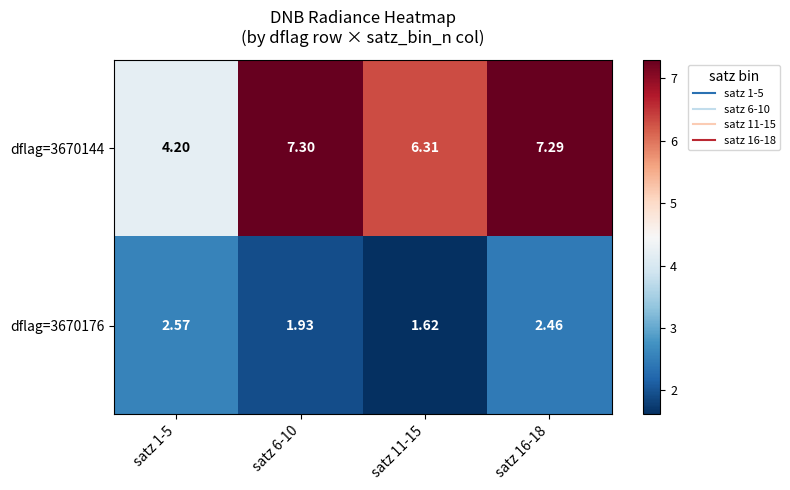

Is the value of dflag=3670176 at satz 16-18 greater than the value of dflag=3670144 at satz 16-18?

No